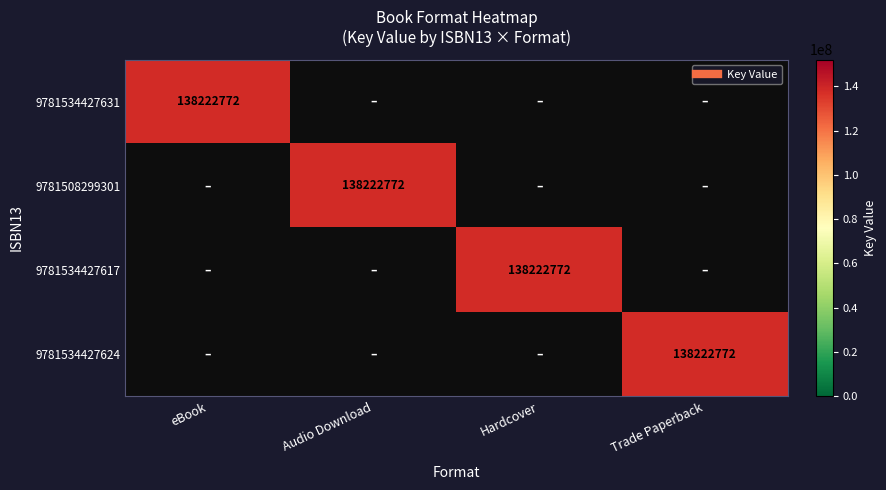

How many distinct data groups are displayed?

4